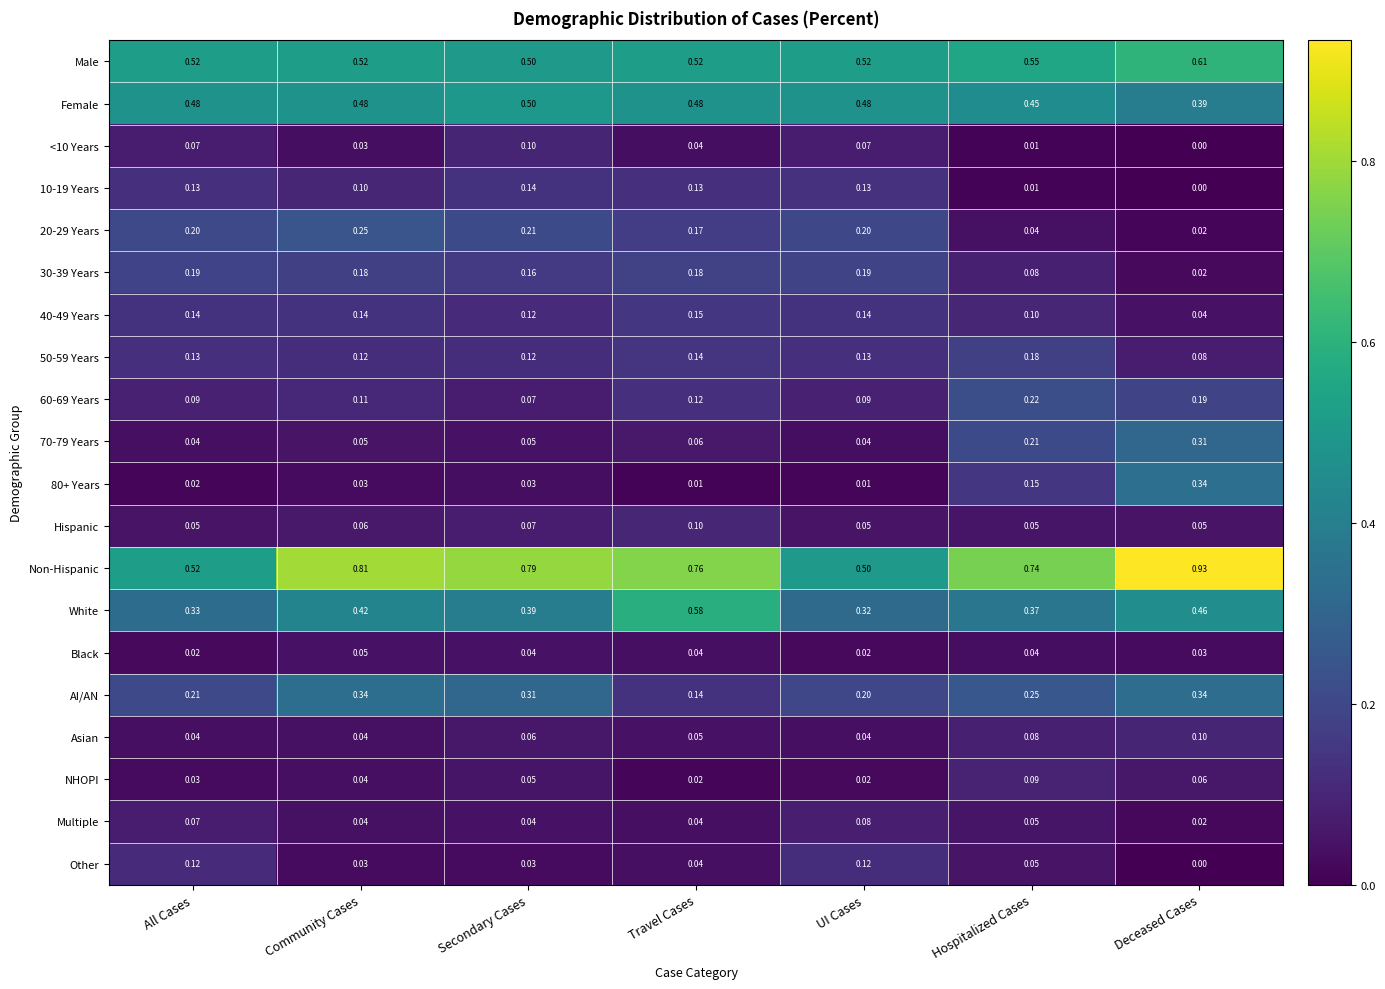

How many series are shown in this chart?

20